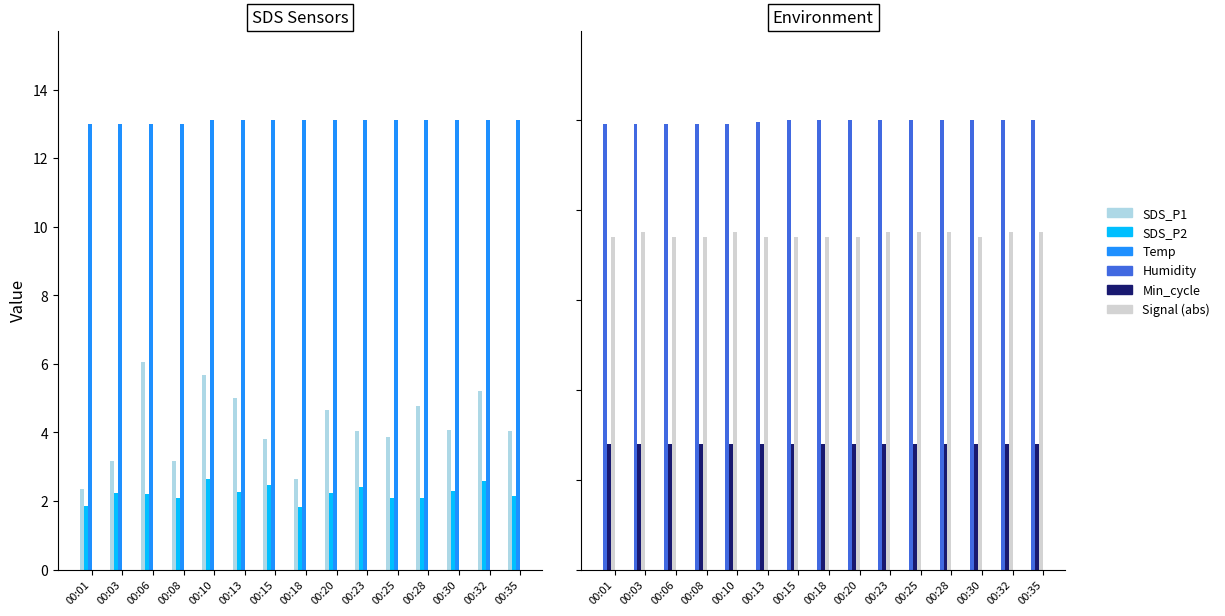

What is the average value of the Min_cycle series?

28.0